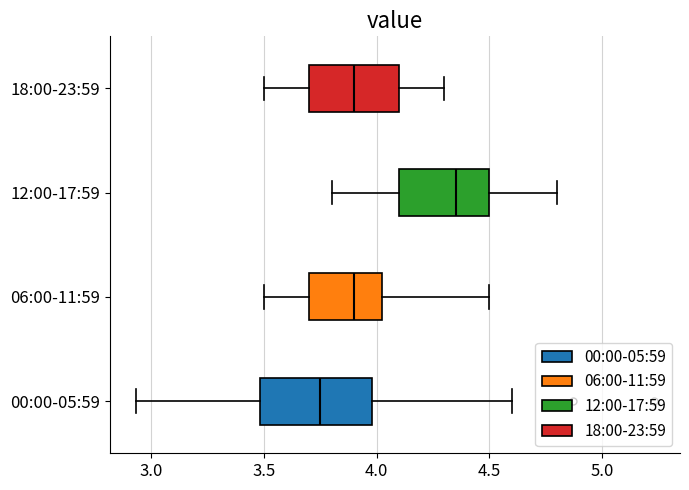

Which box is the widest, from its left edge to its right edge?

00:00-05:59